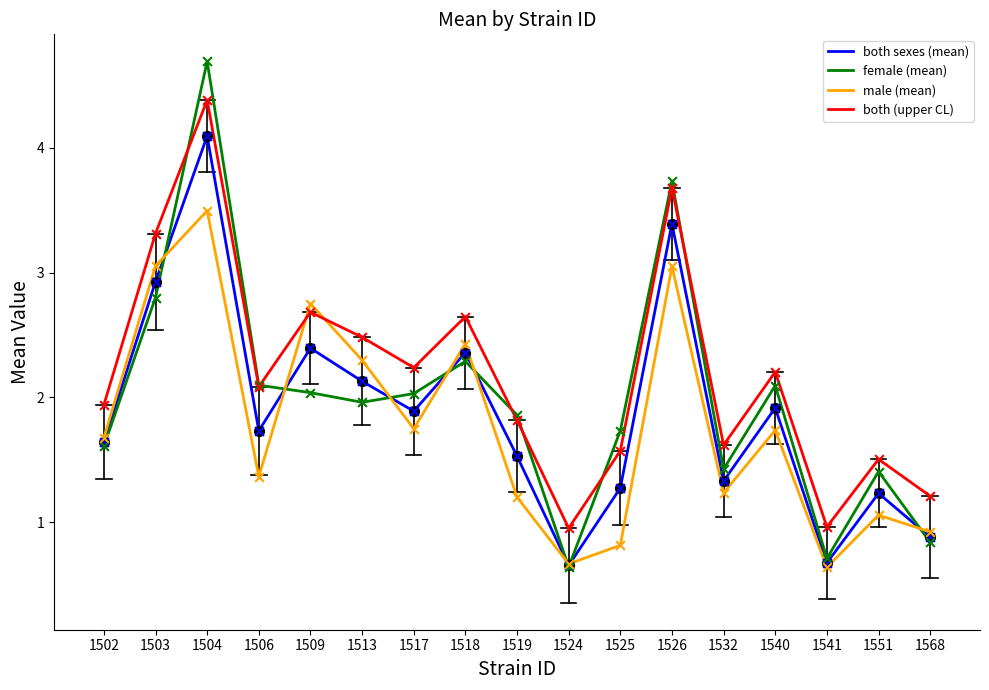

What is the total value across all series at 1502?

6.9